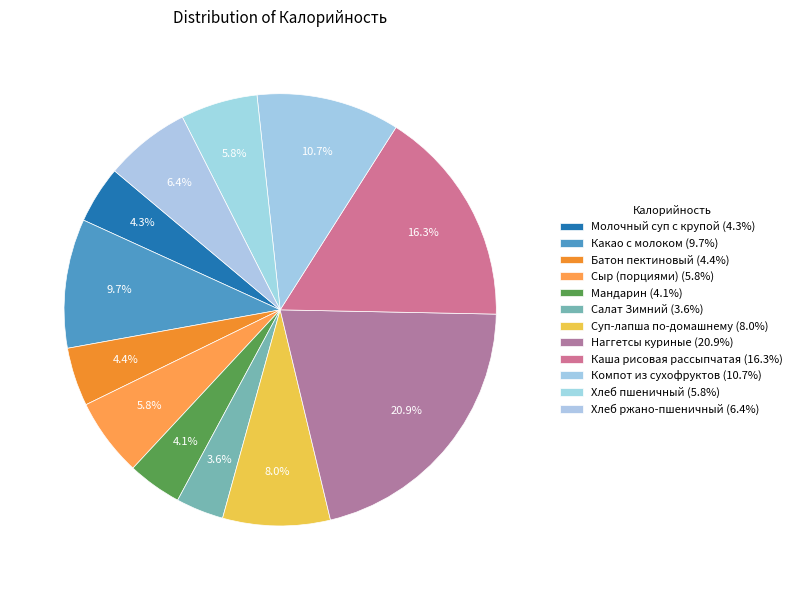

How many slices are in this pie chart?

12